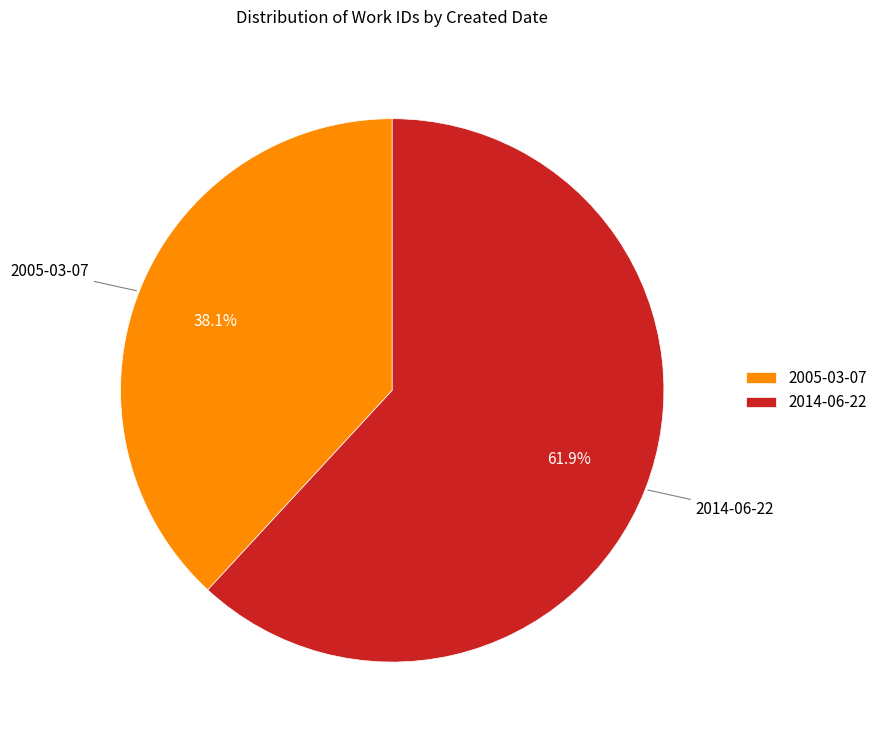

True or false: 2014-06-22 accounts for 62% of the total.

True